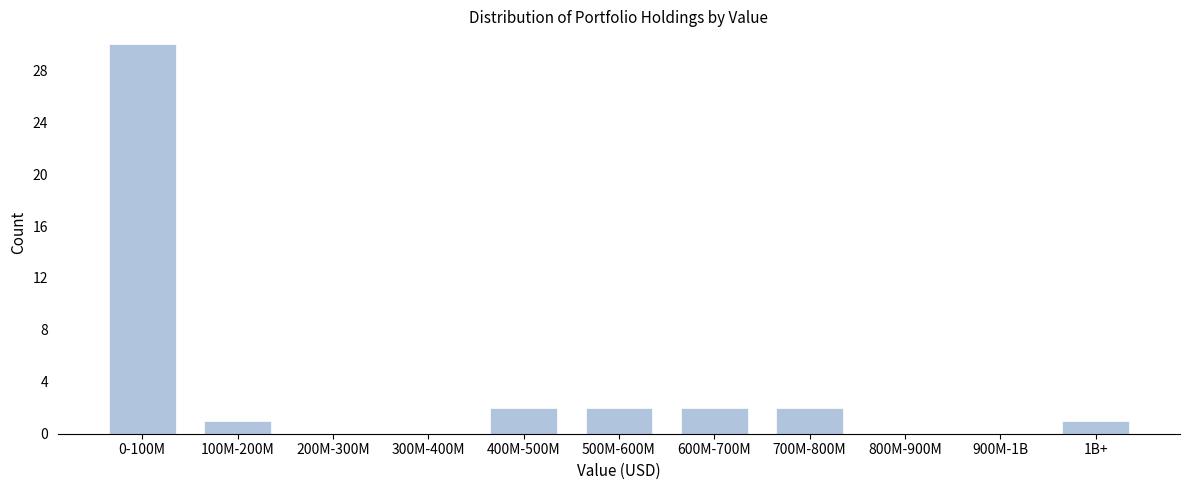

Reading left to right, what are all the values shown in this chart?

0-100M=30	100M-200M=1	200M-300M=0	300M-400M=0	400M-500M=2	500M-600M=2	600M-700M=2	700M-800M=2	800M-900M=0	900M-1B=0	1B+=1